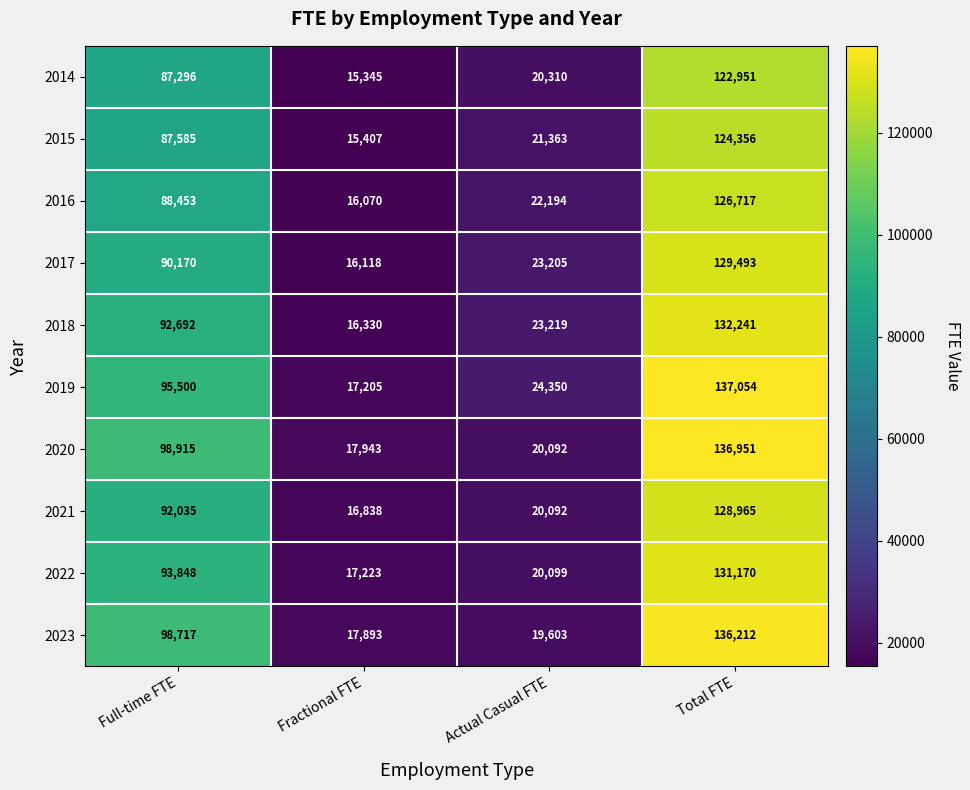

The value of 2022 at Actual Casual FTE is 30176. True or false?

False